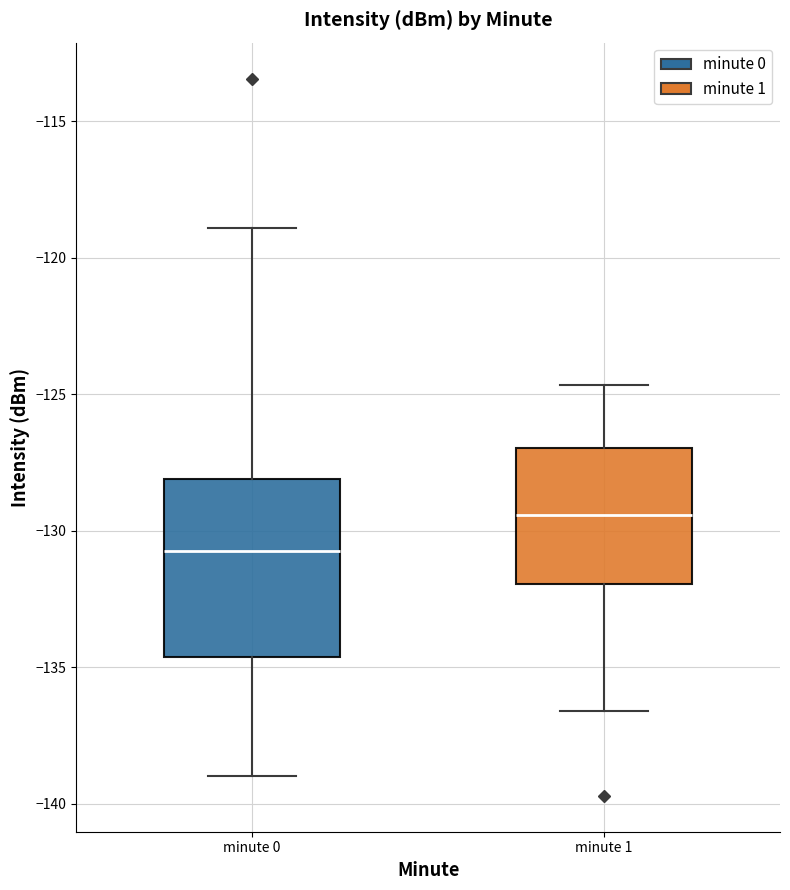

Which box has the lowest median line?

minute 0